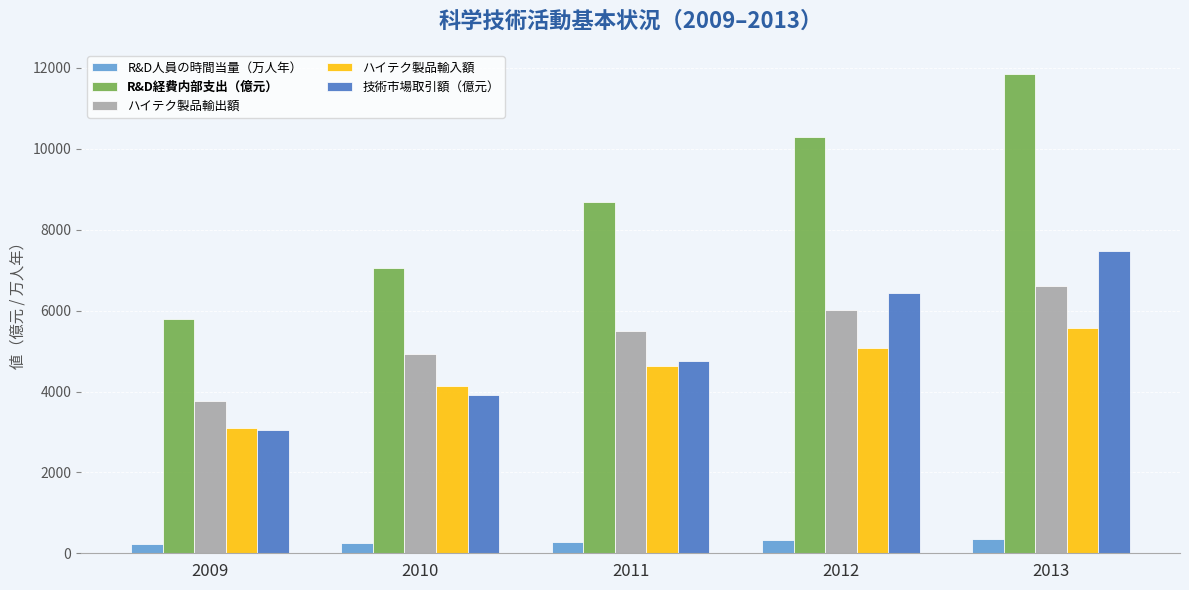

Which series has the largest total across all categories?

R&D経費内部支出（億元）